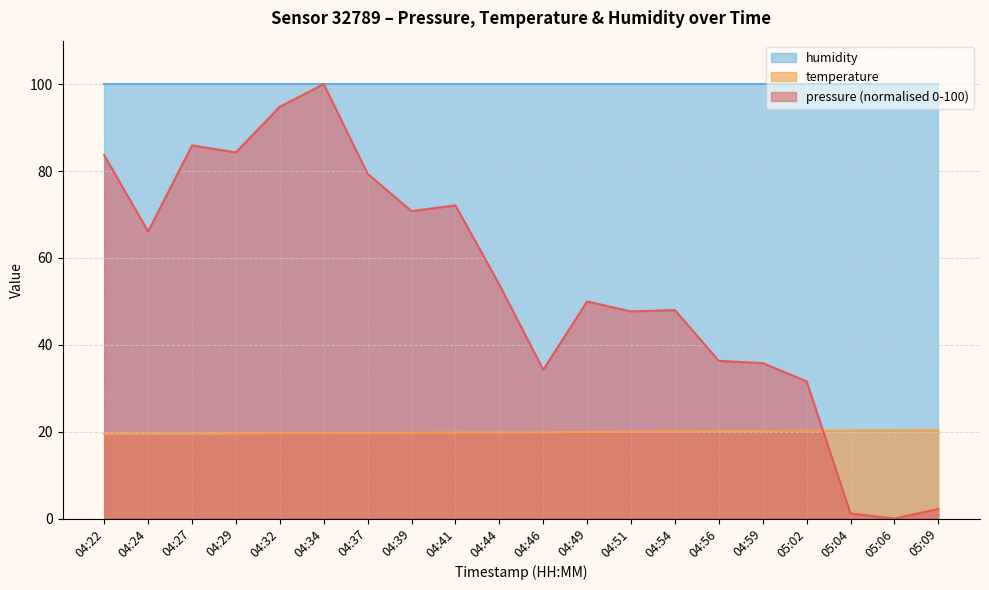

At which category does pressure reach its first local valley?

04:24